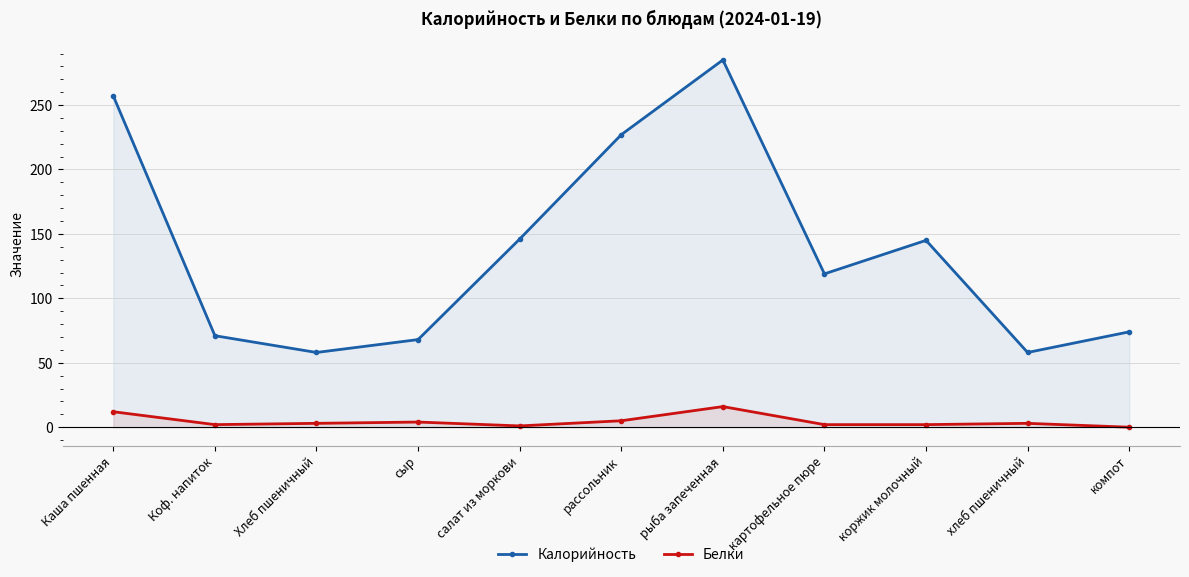

List the series in order of their peak value, highest first.

Калорийность, Белки